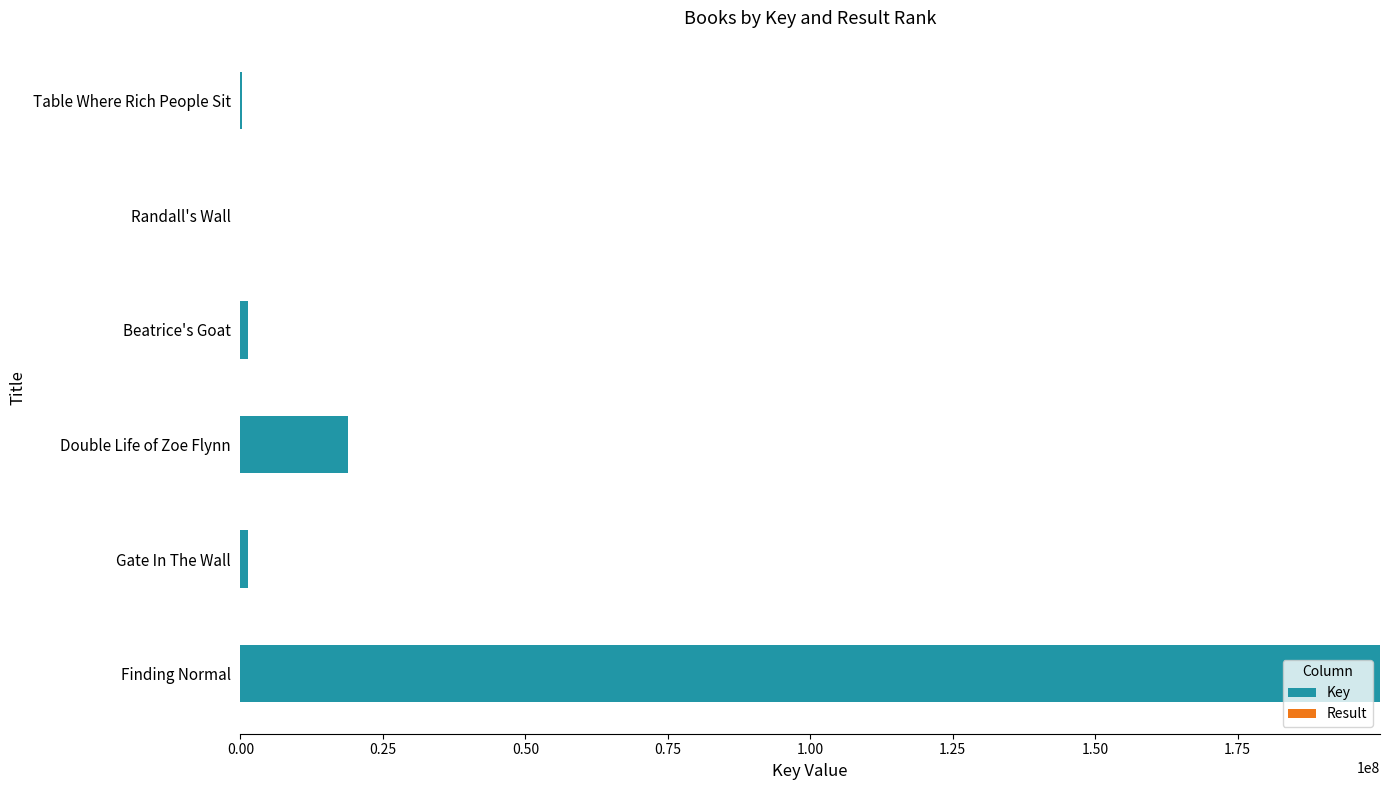

How many categories are shown in the chart?

6